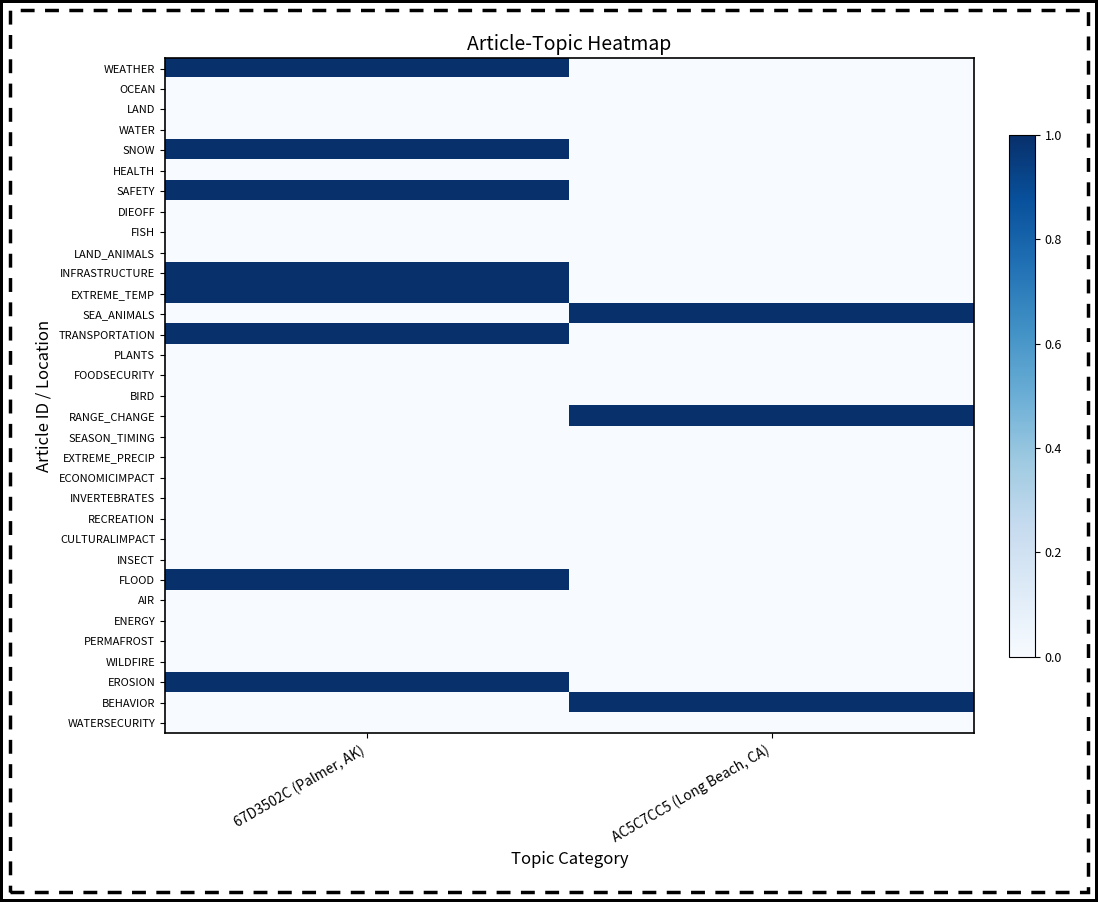

Which category has the highest value across all series?

67D3502C (Palmer, AK)